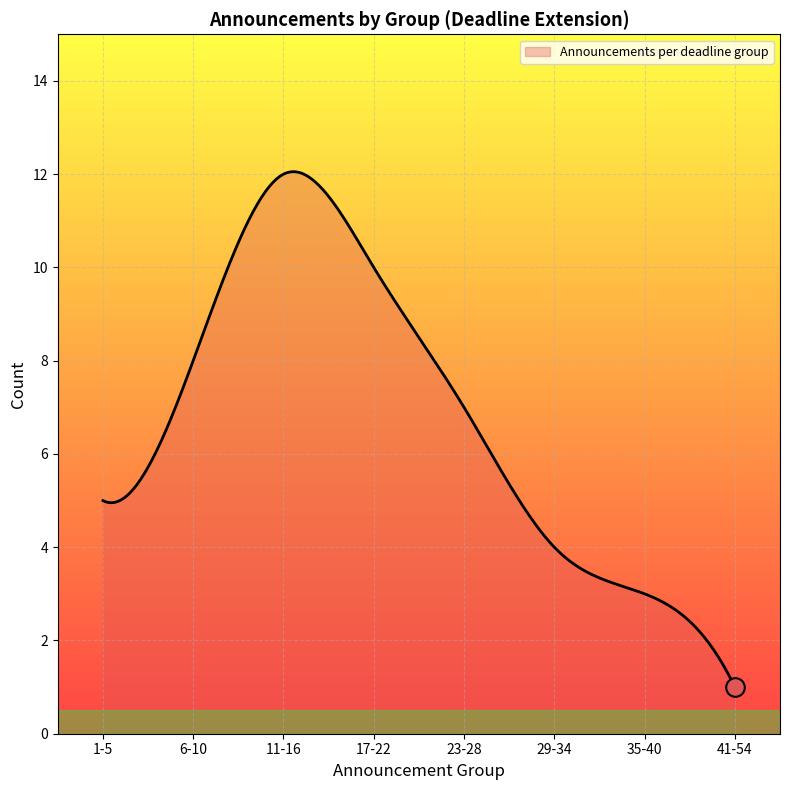

What is the smallest value displayed?

1.0